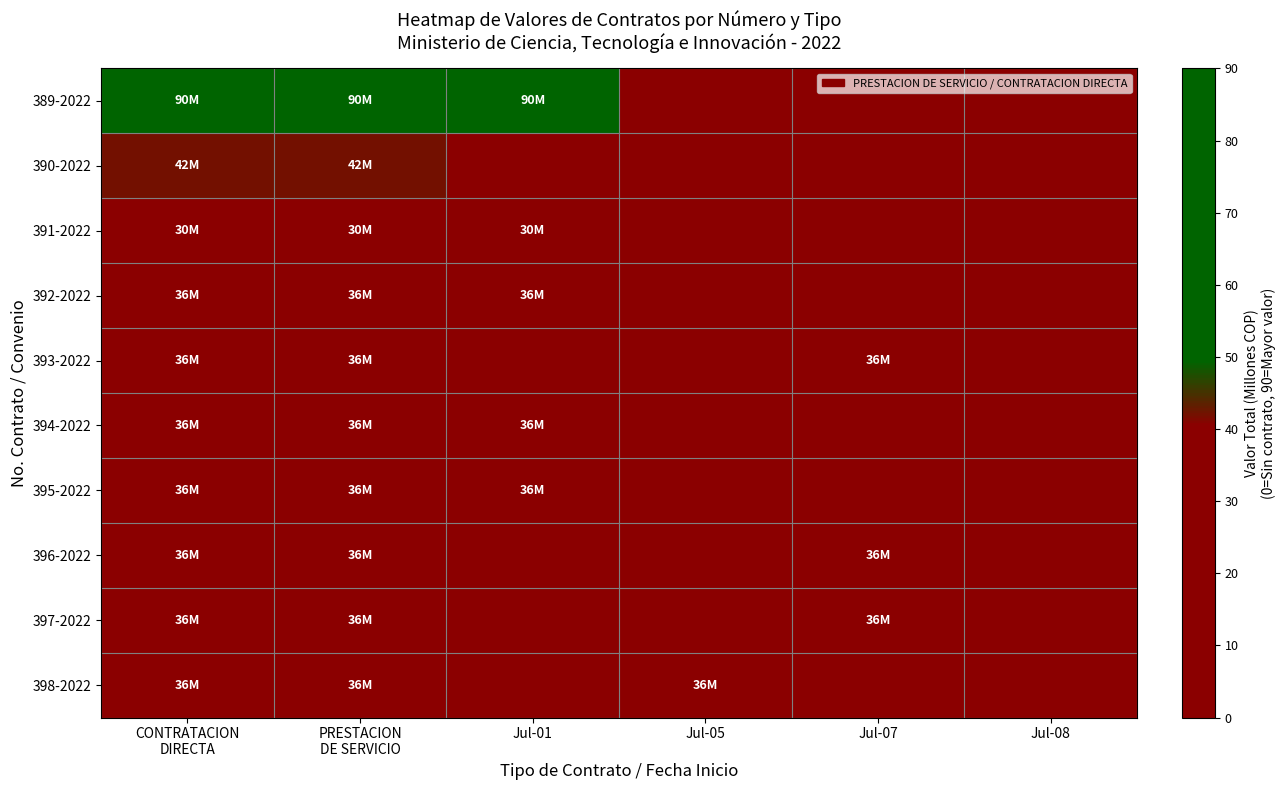

Which series has the largest total across all categories?

389-2022